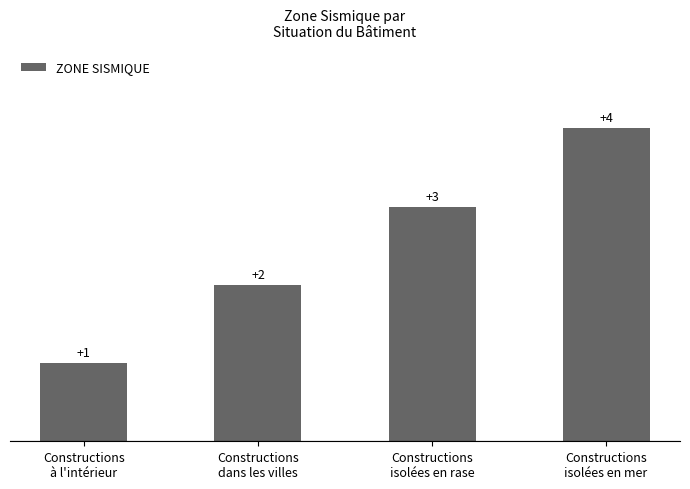

How many values are below 3?

2